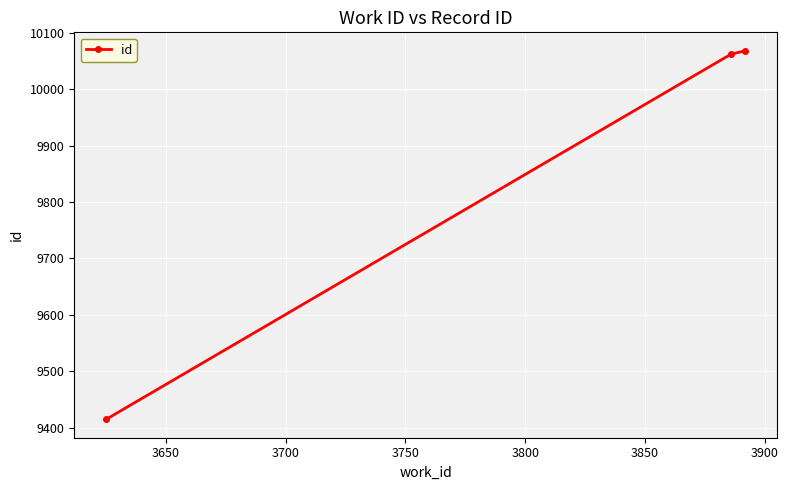

What is the minimum value shown in the chart?

9415